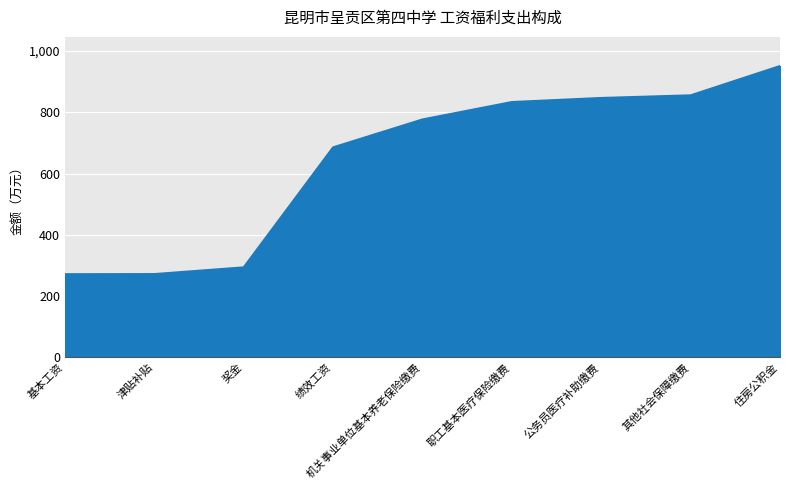

What is the difference between the values at 机关事业单位基本养老保险缴费 and 住房公积金?

174.5